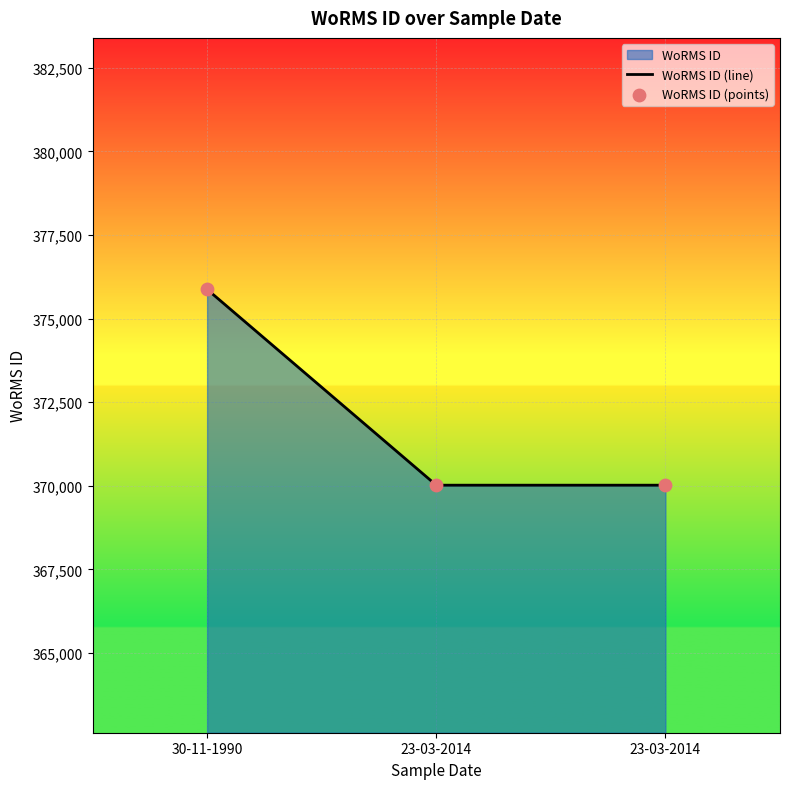

How many lines are shown in the chart?

1